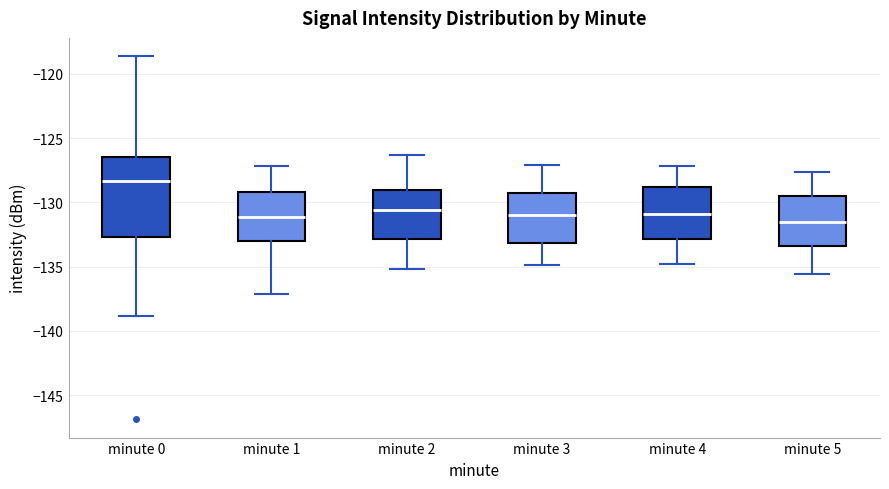

Reading left to right, read every box against the y-axis: the position of its median line, the range the box covers, and the ends of its whiskers. The values are not printed on the chart, so give them approximately, as read against the axis.

minute 0: median -128.5, box -132.5 to -126.5, whiskers -139.0 to -118.5
minute 1: median -131.0, box -133.0 to -129.0, whiskers -137.0 to -127.0
minute 2: median -130.5, box -133.0 to -129.0, whiskers -135.0 to -126.5
minute 3: median -131.0, box -133.0 to -129.0, whiskers -135.0 to -127.0
minute 4: median -131.0, box -133.0 to -129.0, whiskers -135.0 to -127.0
minute 5: median -131.5, box -133.5 to -129.5, whiskers -135.5 to -127.5